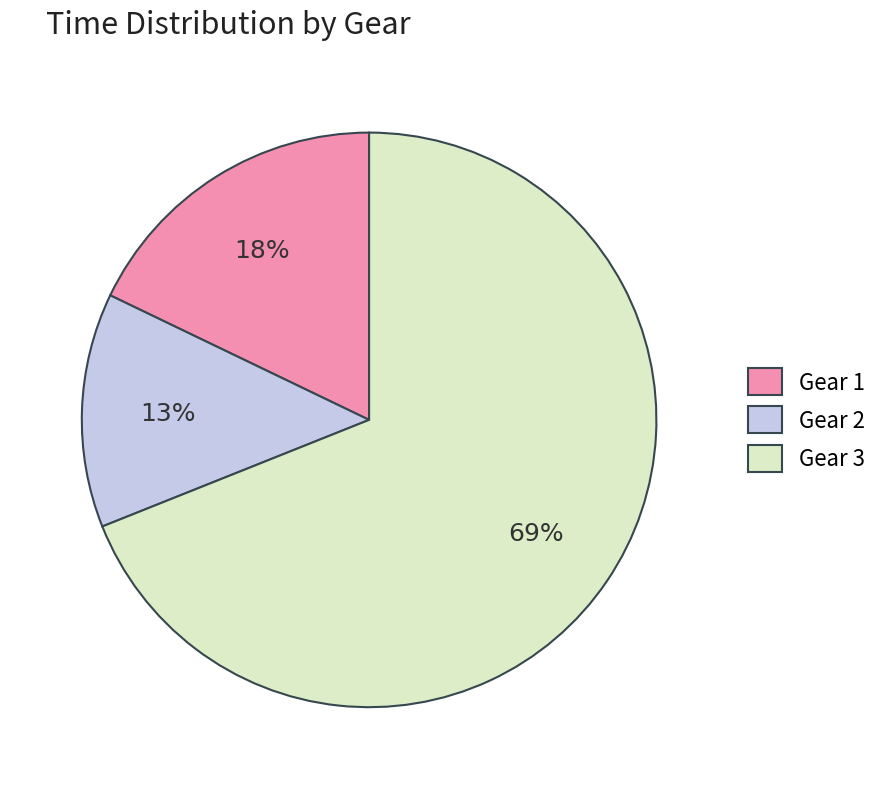

To the nearest percent, what percentage of the pie is Gear 3?

69%